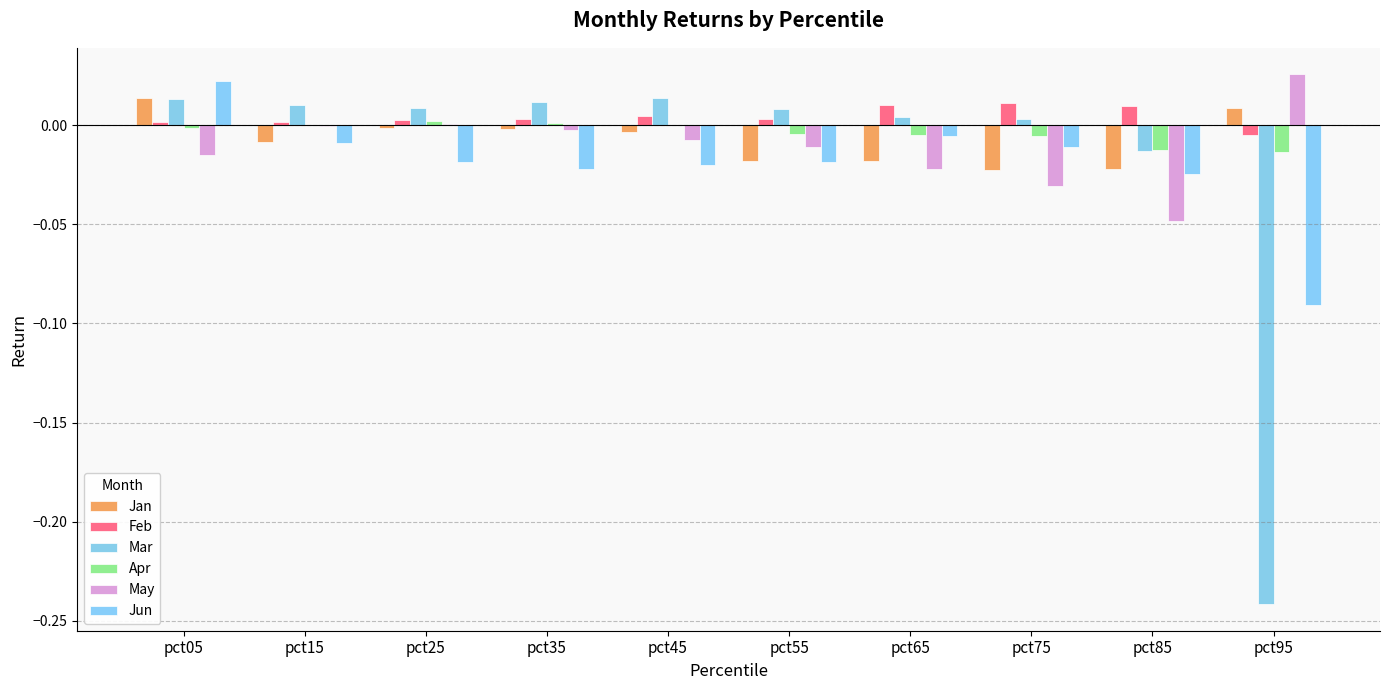

Where does the Apr series first go above 0?

pct15